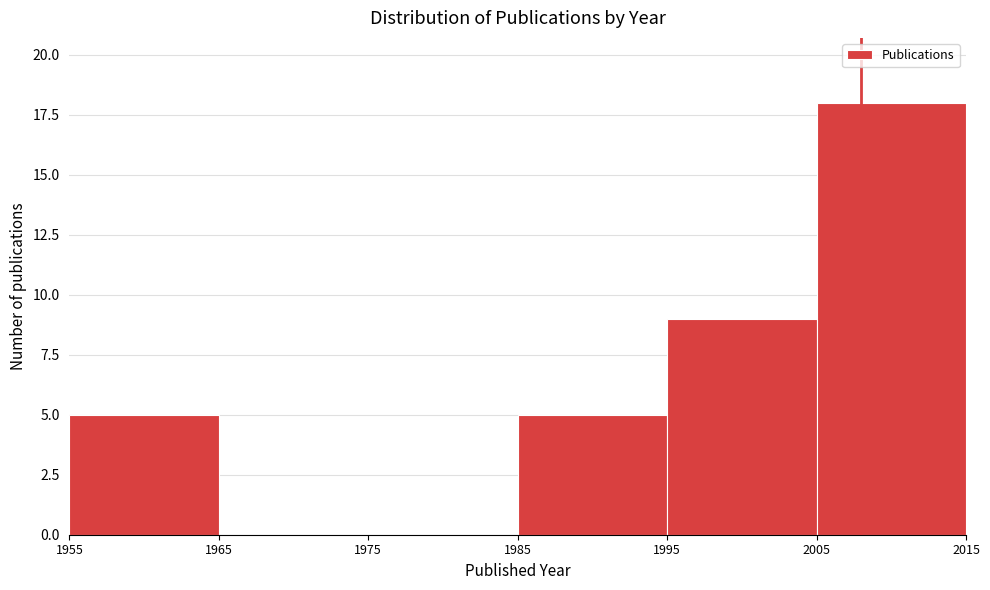

Reading left to right, list every bar in this chart as the range it spans on the x-axis followed by its height. The values are not printed on the chart, so give them approximately, as read against the axis.

1955 to 1965: 5
1965 to 1975: 0
1975 to 1985: 0
1985 to 1995: 5
1995 to 2005: 9
2005 to 2015: 18